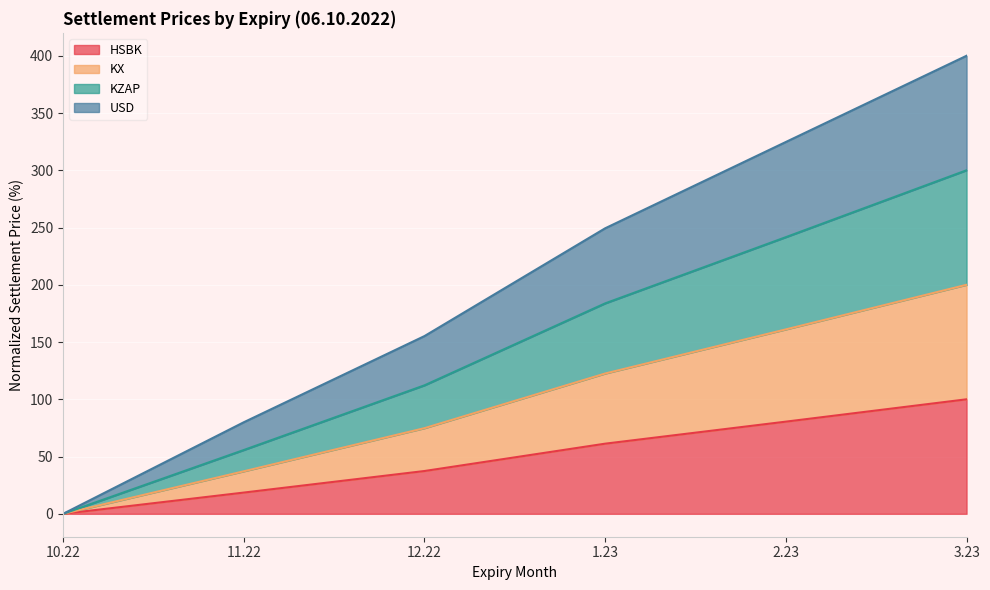

At which category is the sum across all series the highest?

3.23